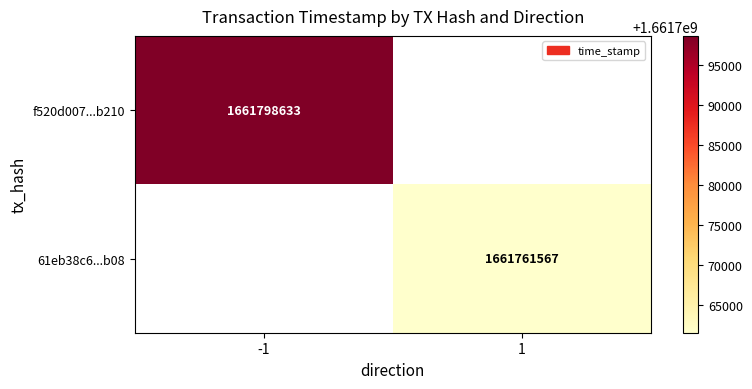

True or false: 61eb38c6...b08 has a value of 1661761567 at 1.

True